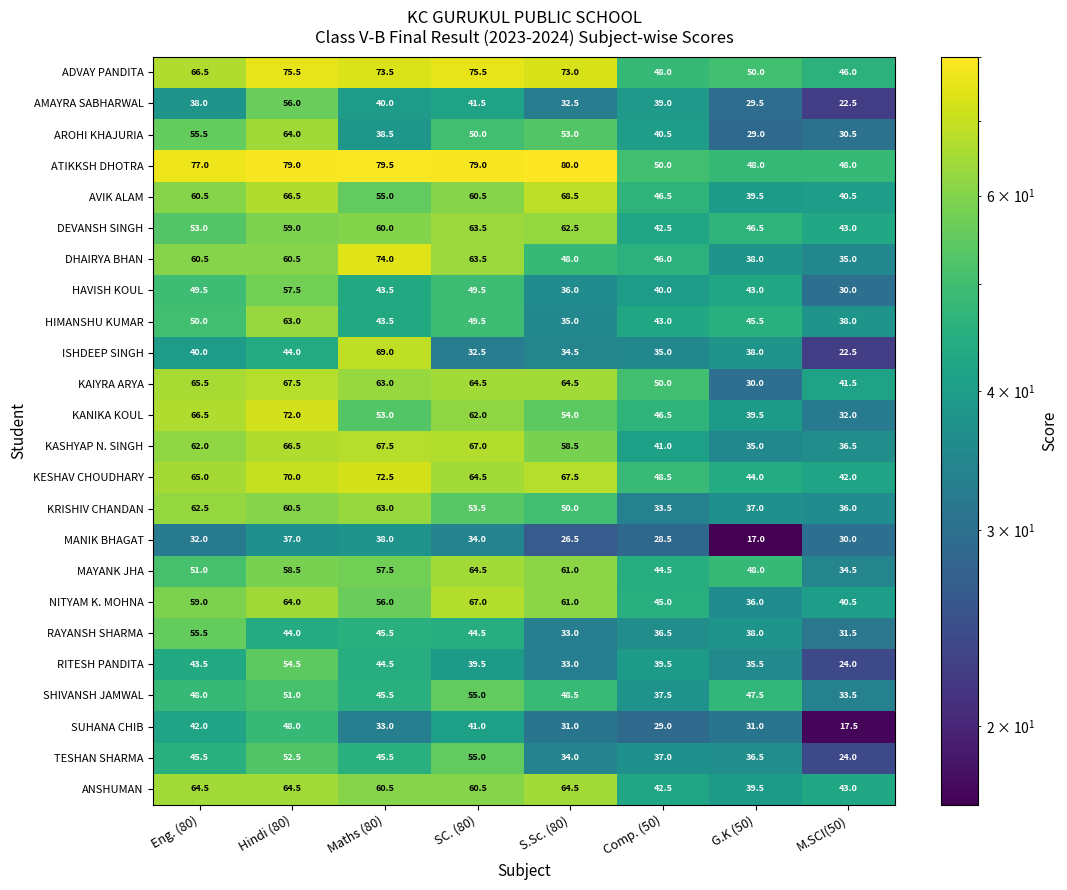

Which series changed the most between Maths (80) and M.SCI(50)?

ISHDEEP SINGH